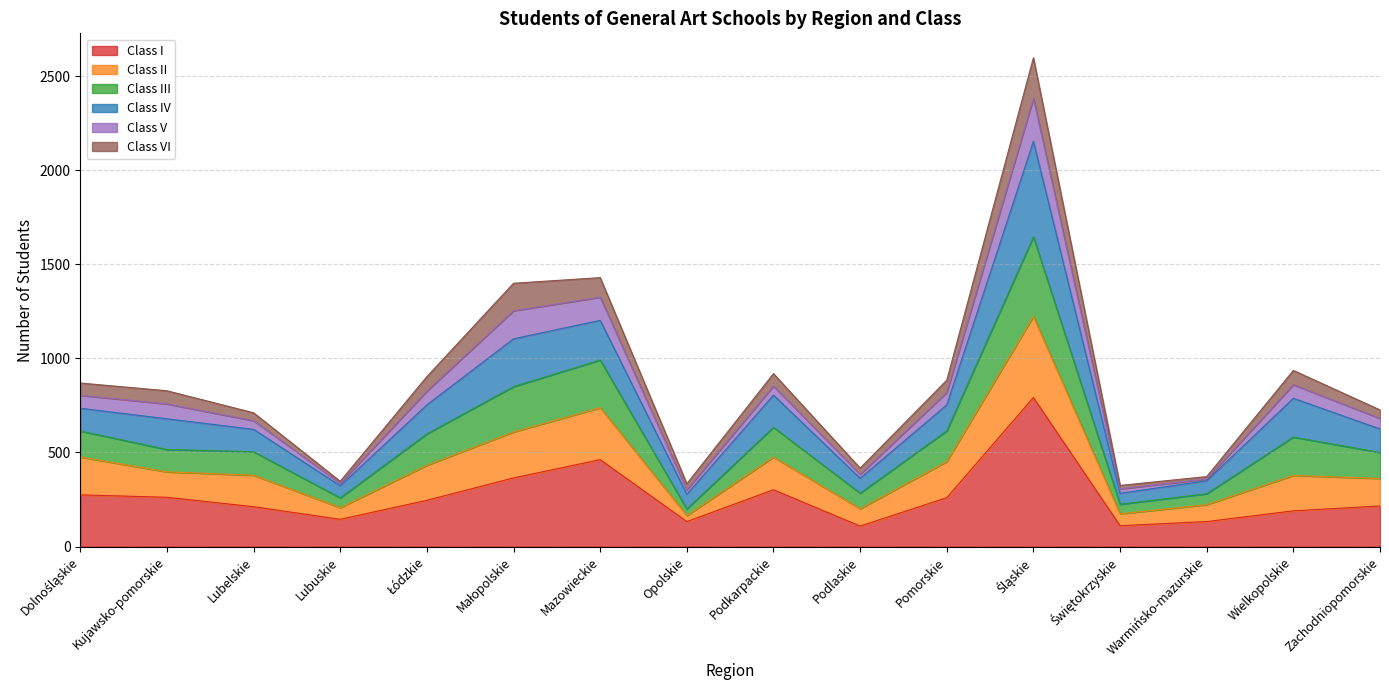

What is the label of the 4th point from the left?

Lubuskie